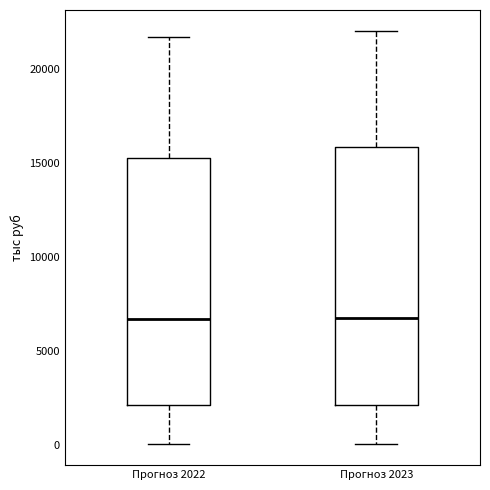

Where does the upper whisker of the box for Прогноз 2022 end on the y-axis? The values are not printed on the chart, so give them approximately, as read against the axis.

21500